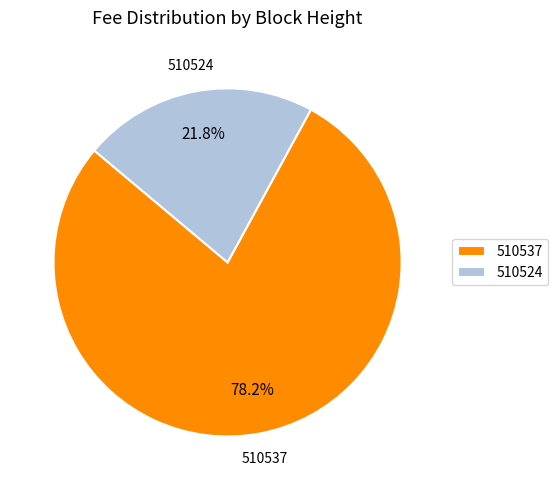

To the nearest percent, what percentage of the pie is 510537?

78%